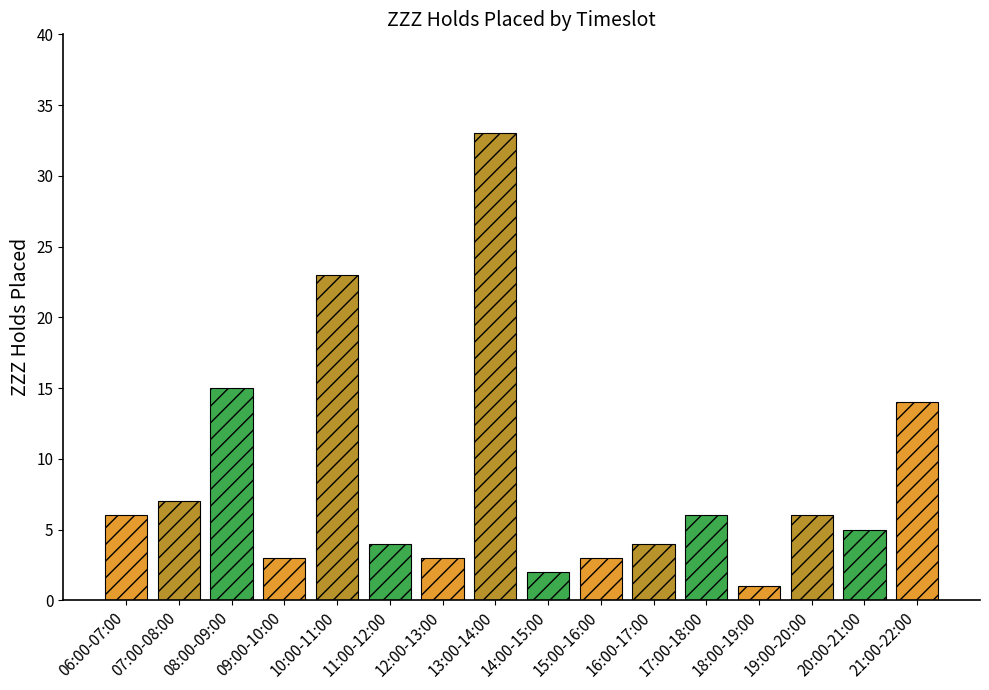

Are the bars horizontal?

No